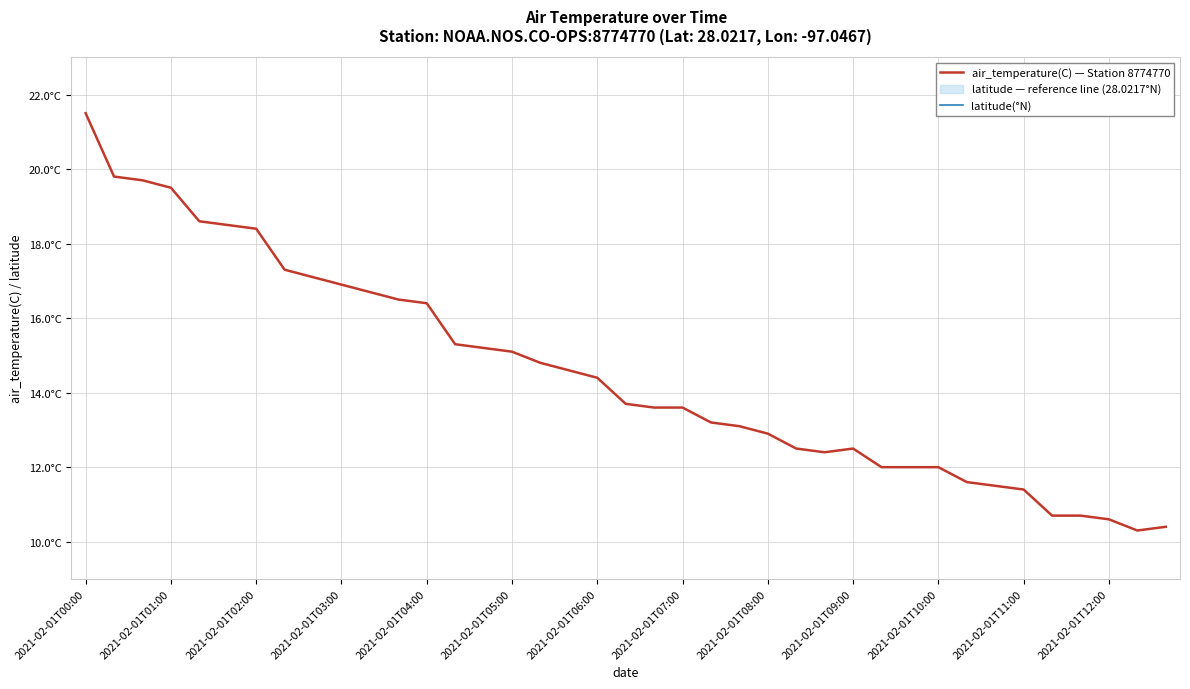

Reading right to left, what are all the values shown in this chart?

air_temperature(C) — Station 8774770: 10.4	10.3	10.6	10.7	10.7	11.4	11.5	11.6	12.0	12.0	12.0	12.5	12.4	12.5	12.9	13.1	13.2	13.6	13.6	13.7	14.4	14.6	14.8	15.1	15.2	15.3	16.4	16.5	16.7	16.9	17.1	17.3	18.4	18.5	18.6	19.5	19.7	19.8	21.5
latitude(°N): 28.0	28.0	28.0	28.0	28.0	28.0	28.0	28.0	28.0	28.0	28.0	28.0	28.0	28.0	28.0	28.0	28.0	28.0	28.0	28.0	28.0	28.0	28.0	28.0	28.0	28.0	28.0	28.0	28.0	28.0	28.0	28.0	28.0	28.0	28.0	28.0	28.0	28.0	28.0